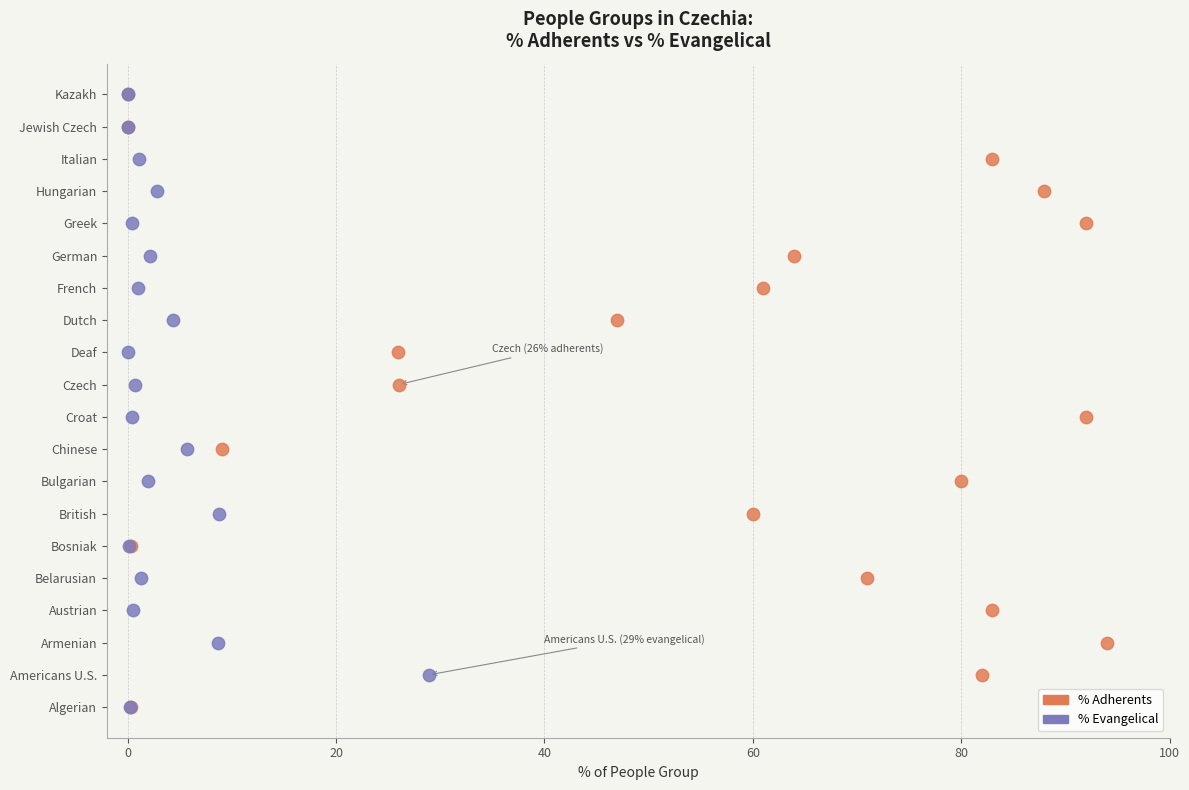

Which series contains the highest Y value?

% Adherents